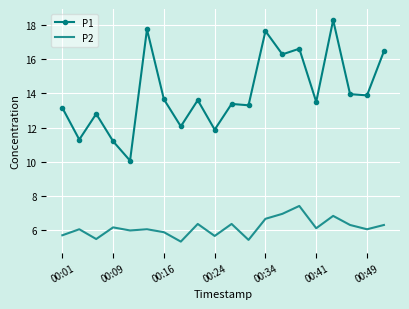

What are all the series names shown in the legend?

P1, P2